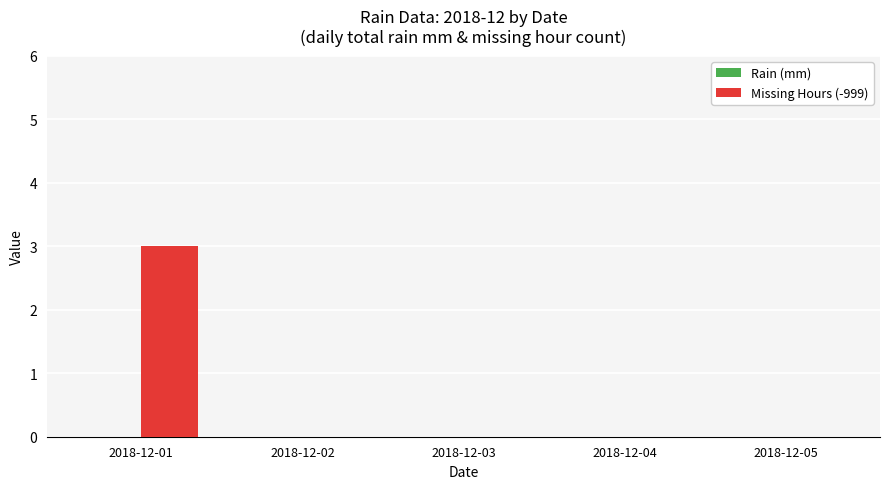

What is the change in value from 2018-12-01 to 2018-12-05?

-3